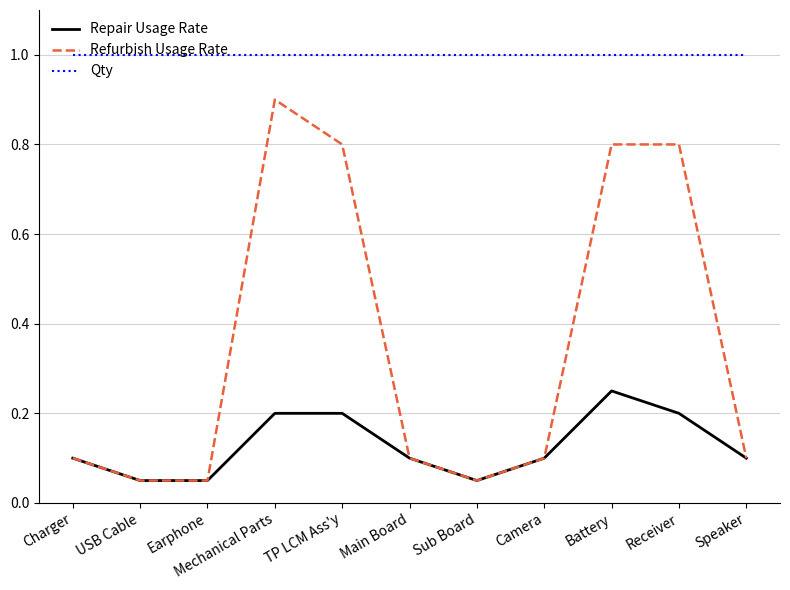

What is the spread (max minus min) of values at TP LCM Ass'y?

0.8